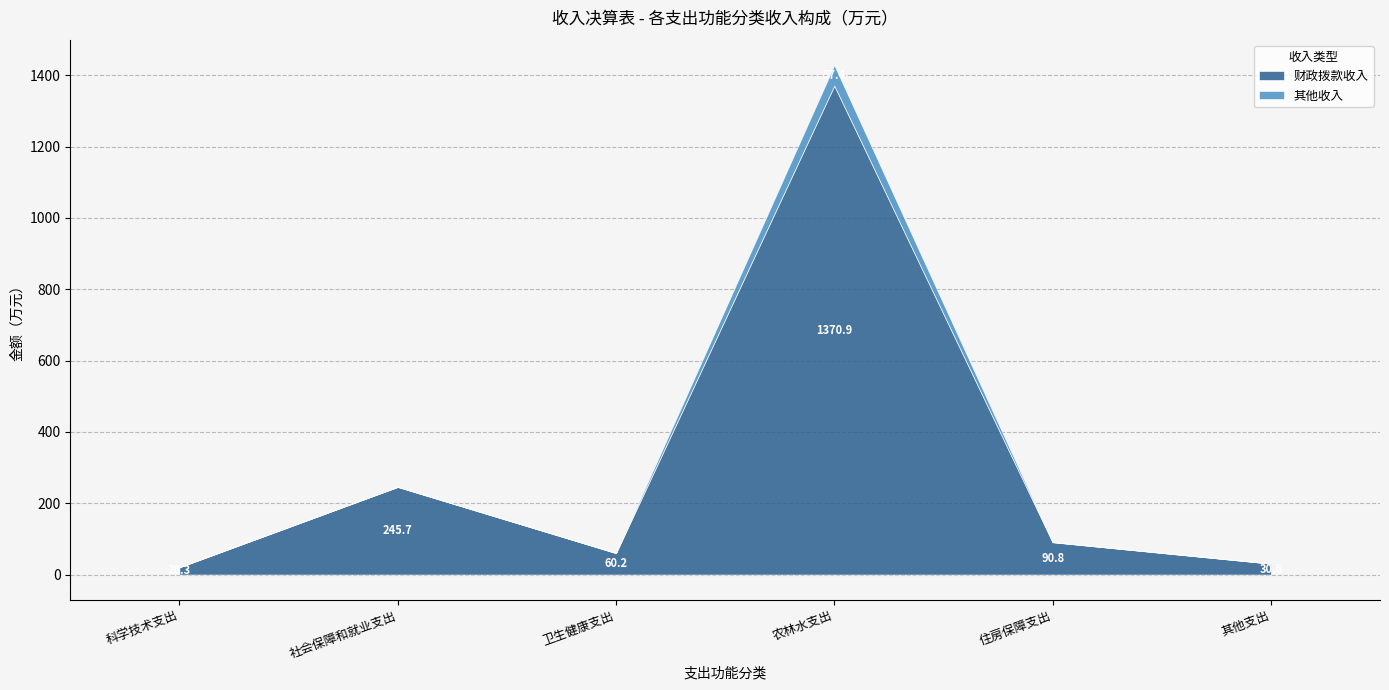

Which series has the widest spread of values?

财政拨款收入